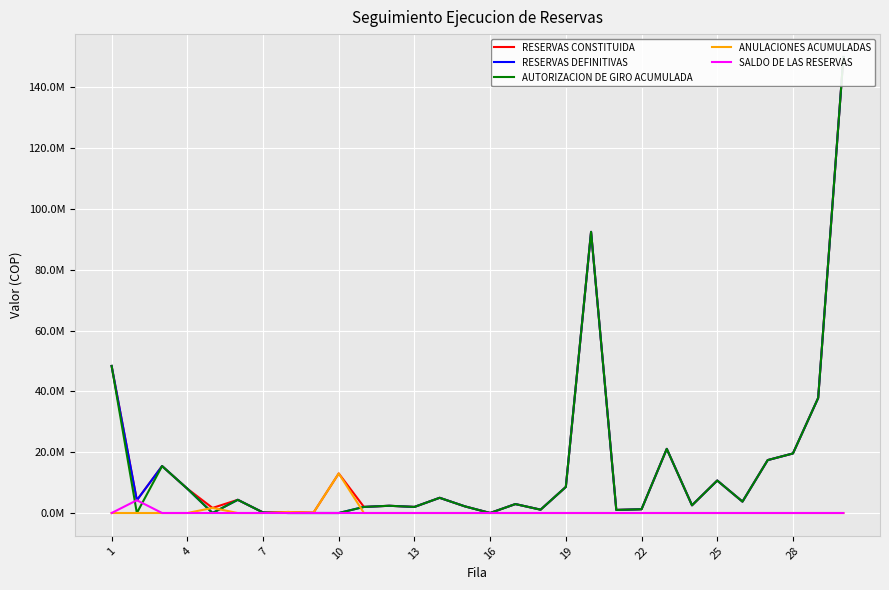

Rank the series by their maximum value, from highest to lowest.

RESERVAS CONSTITUIDA, RESERVAS DEFINITIVAS, AUTORIZACION DE GIRO ACUMULADA, ANULACIONES ACUMULADAS, SALDO DE LAS RESERVAS